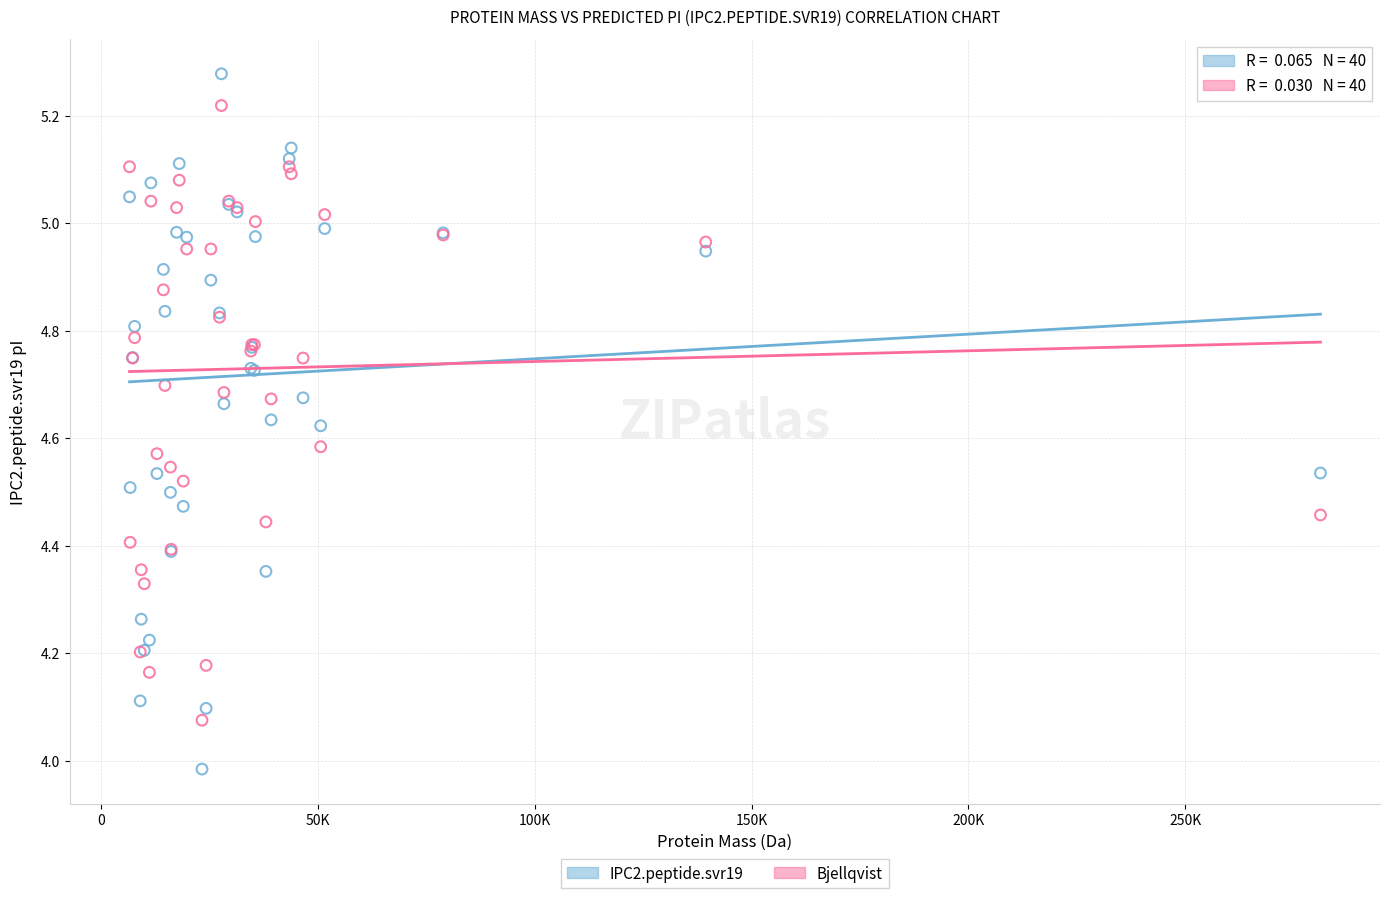

Which series has the widest spread of Y values?

IPC2.peptide.svr19